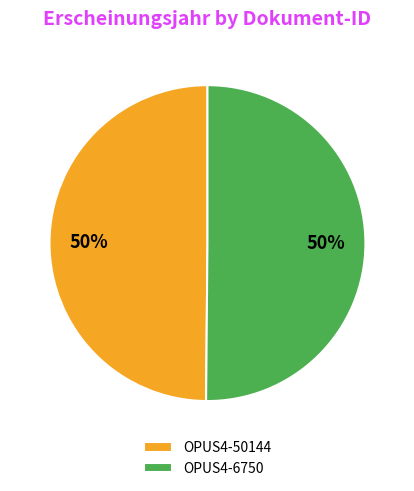

Combined, do OPUS4-6750 and OPUS4-50144 account for over 50%?

Yes